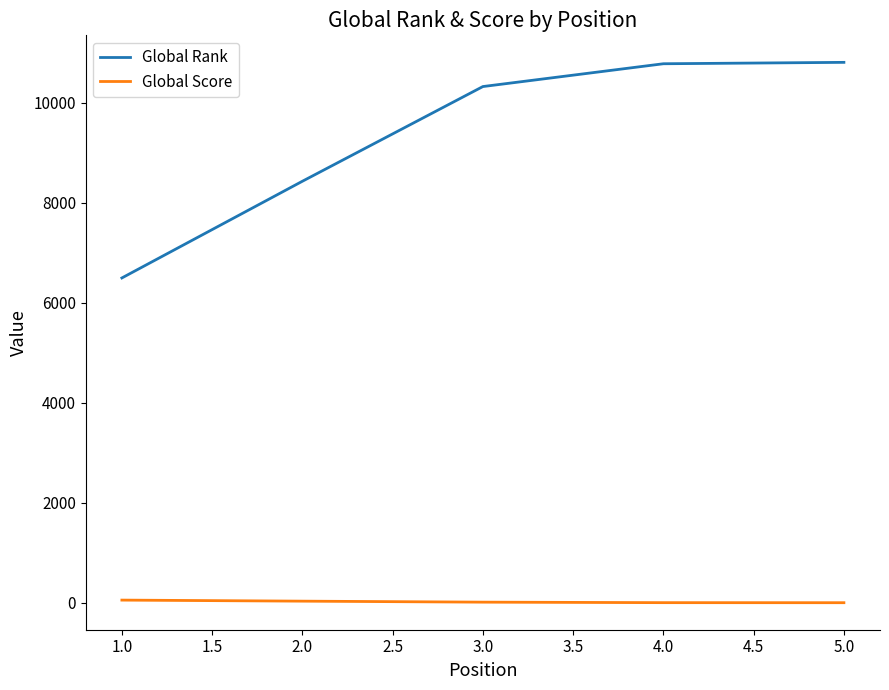

How many lines are shown in the chart?

2